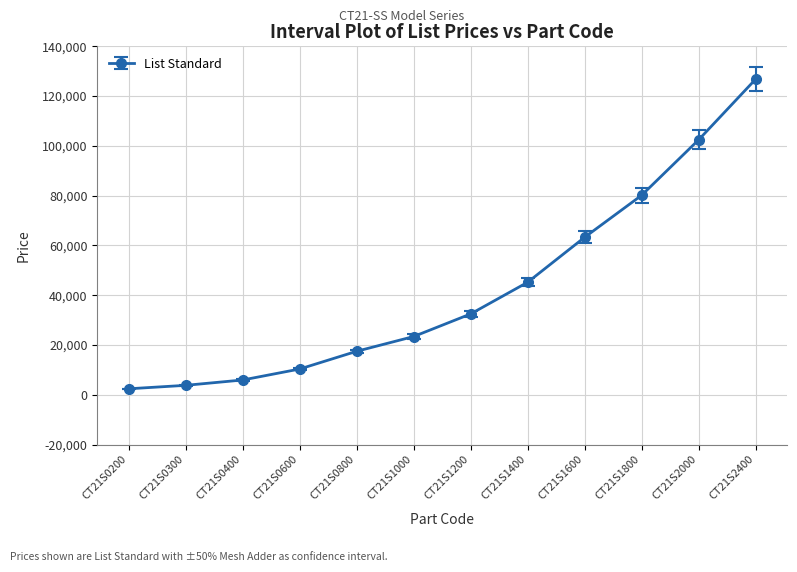

Does the chart display data point markers on the line(s)?

Yes